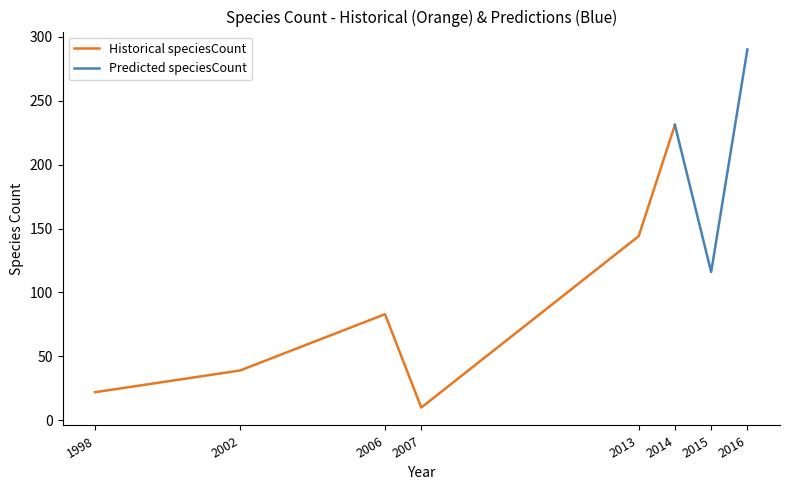

Reading left to right, extract all data points from this chart.

22	39	83	10	144	231	116	290